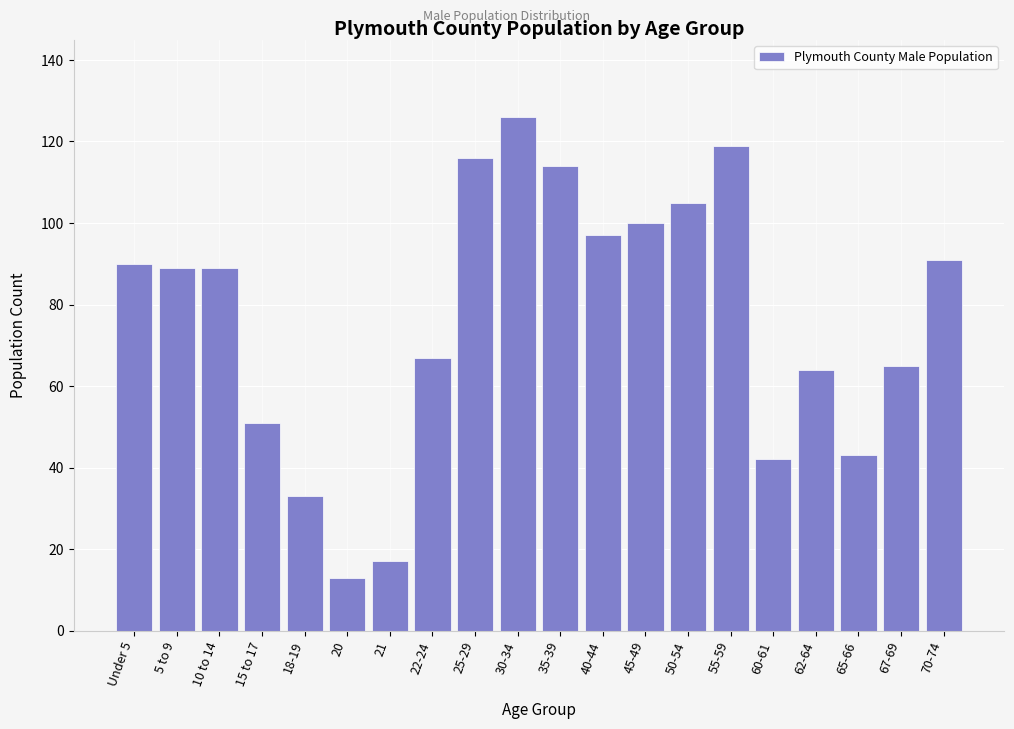

Reading right to left, what are all the values shown in this chart?

70-74=91	67-69=65	65-66=43	62-64=64	60-61=42	55-59=119	50-54=105	45-49=100	40-44=97	35-39=114	30-34=126	25-29=116	22-24=67	21=17	20=13	18-19=33	15 to 17=51	10 to 14=89	5 to 9=89	Under 5=90